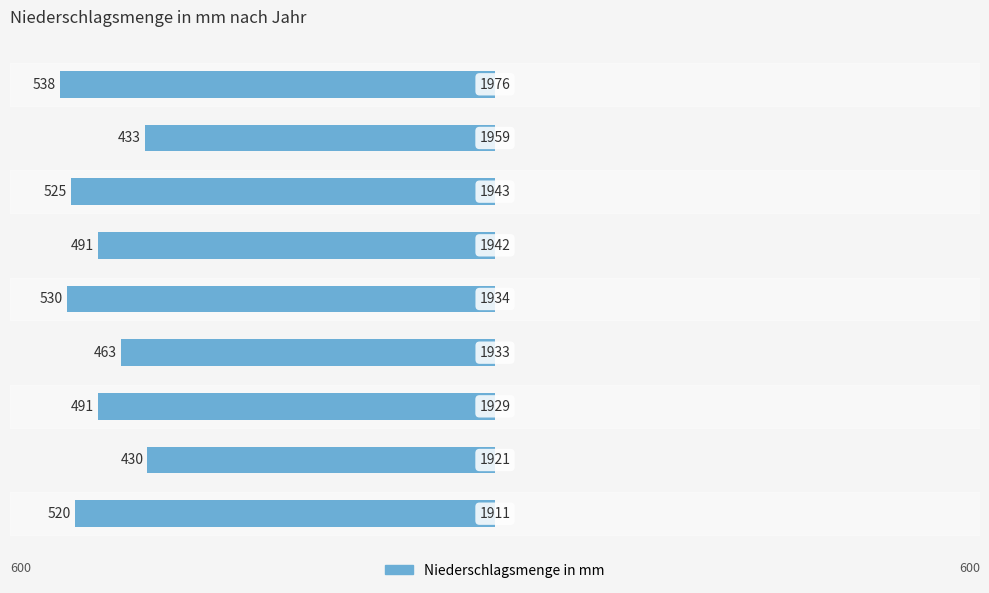

Which has a higher value, 1933 or 1929?

1929